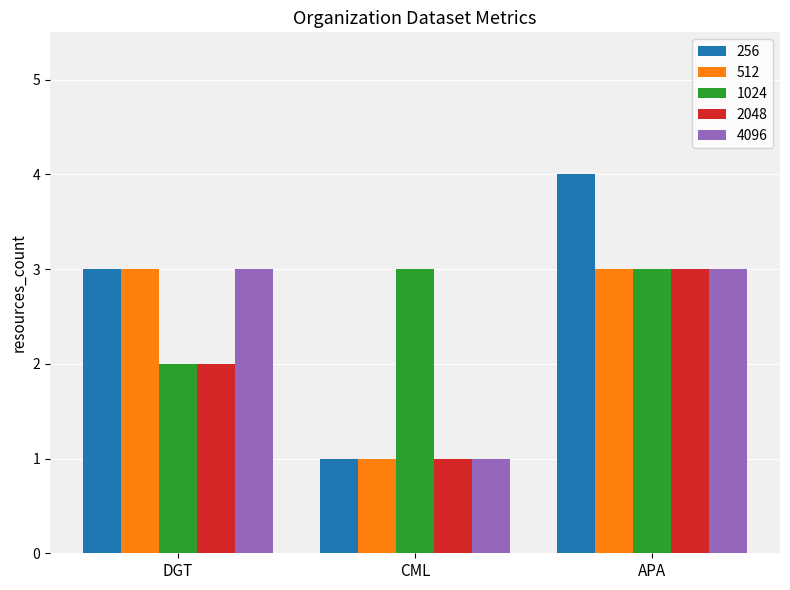

True or false: 1024 has a value of 4 at APA.

False